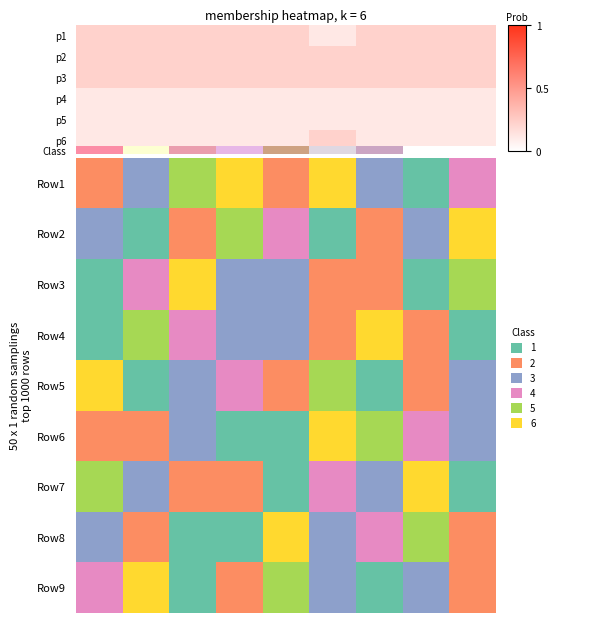

Reading left to right, list all the values displayed in this chart.

p1: 0.2	0.2	0.2	0.2	0.2	0.1	0.2	0.2	0.2
p2: 0.2	0.2	0.2	0.2	0.2	0.2	0.2	0.2	0.2
p3: 0.2	0.2	0.2	0.2	0.2	0.2	0.2	0.2	0.2
p4: 0.1	0.1	0.1	0.1	0.1	0.1	0.1	0.1	0.1
p5: 0.1	0.1	0.1	0.1	0.1	0.1	0.1	0.1	0.1
p6: 0.1	0.1	0.1	0.1	0.1	0.2	0.1	0.1	0.1